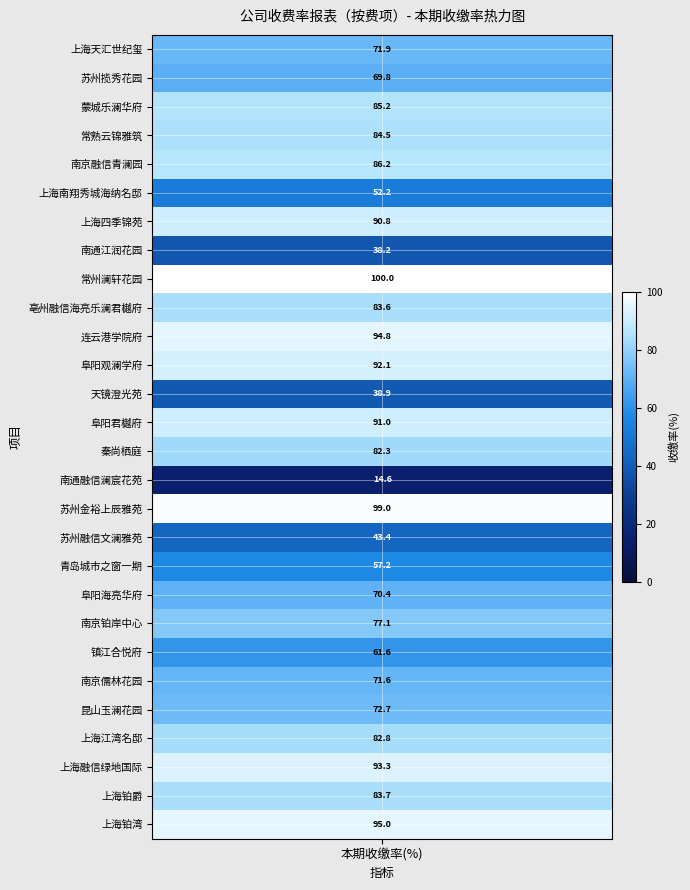

Is it true that the value at 南通江润花园 is 38.2?

True